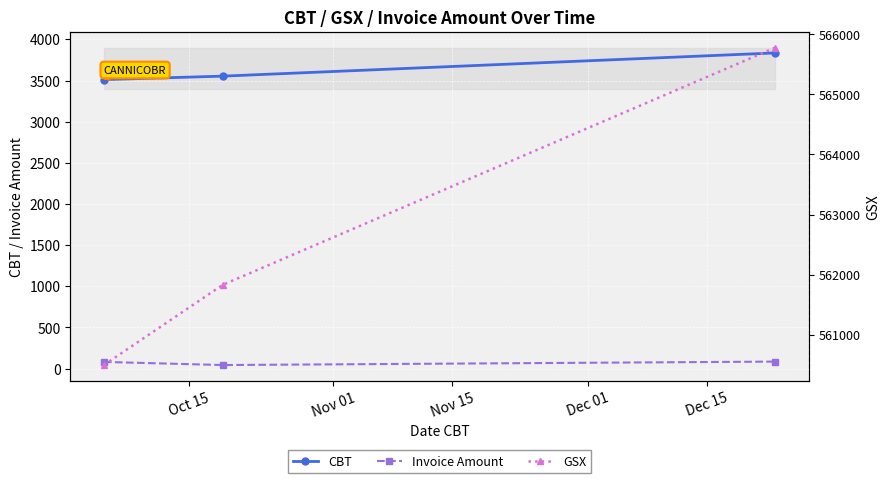

What are all the series names shown in the legend?

CBT, Invoice Amount, GSX